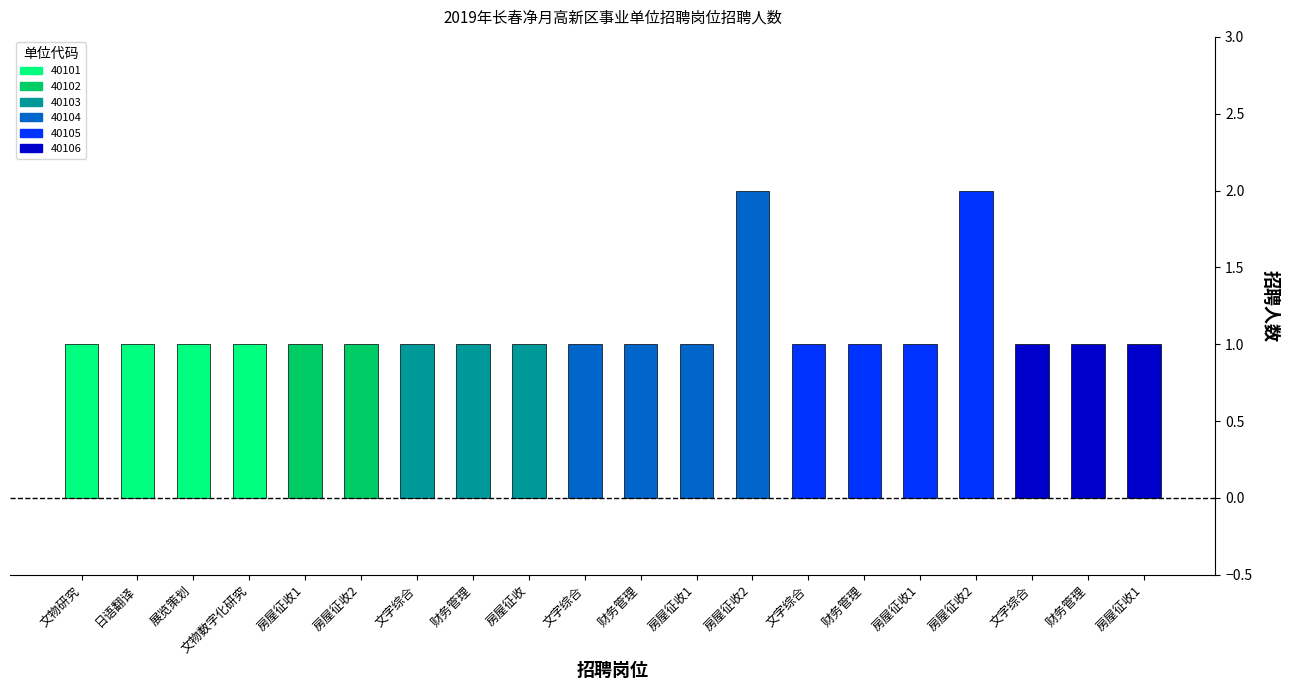

Does the chart contain any negative values?

No